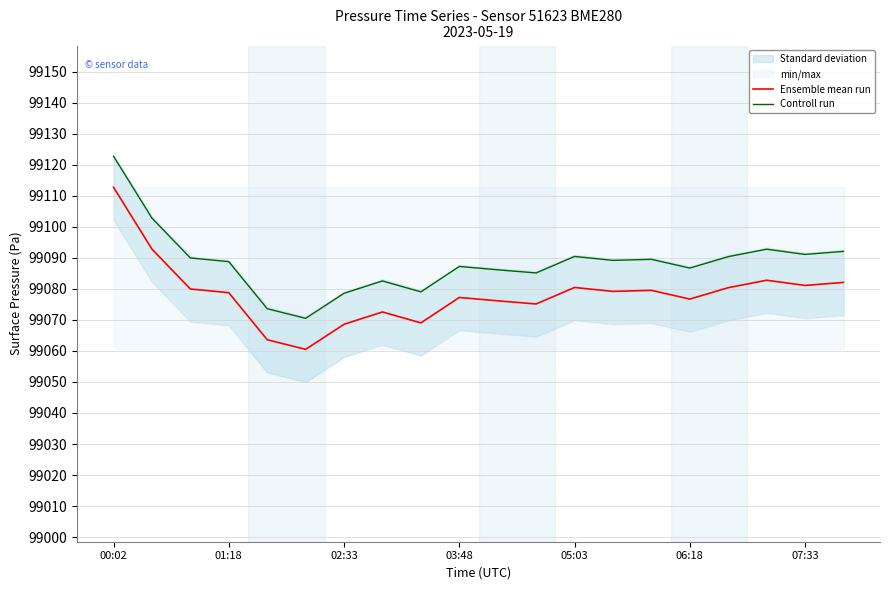

Rank the series by their maximum value, from highest to lowest.

Controll run, Ensemble mean run